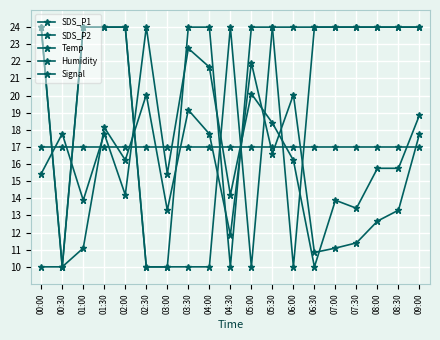

Count the number of data series in this chart.

5